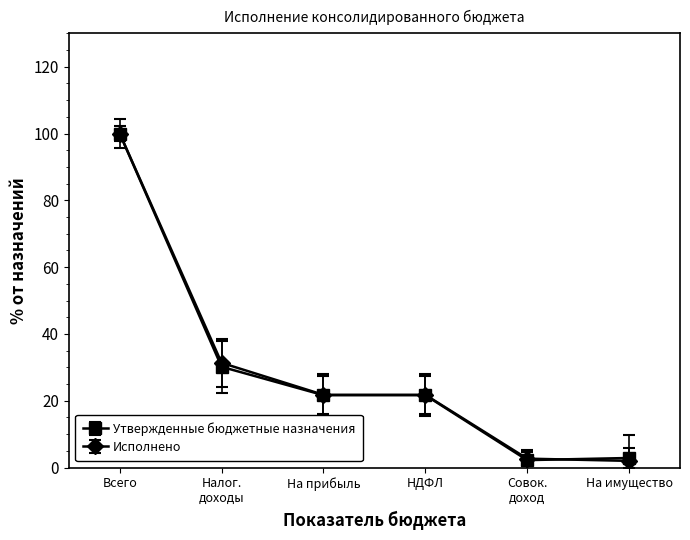

Reading right to left, transcribe all the data shown in this chart.

Утвержденные бюджетные назначения: 2.9	2.2	21.7	21.7	30.2	100.0
Исполнено: 2.0	2.7	21.8	21.8	31.3	100.0